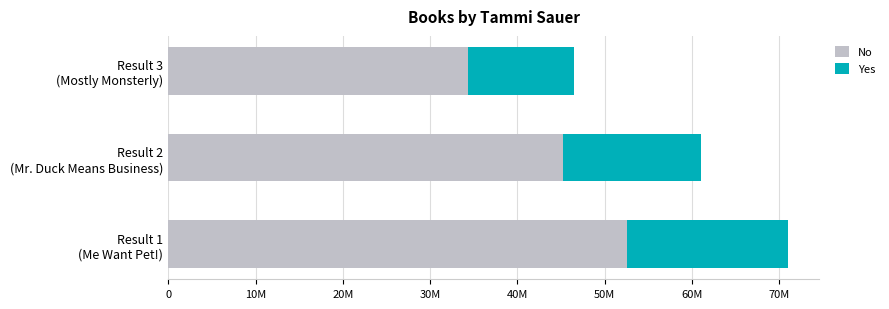

What are all the series names shown in the legend?

No, Yes